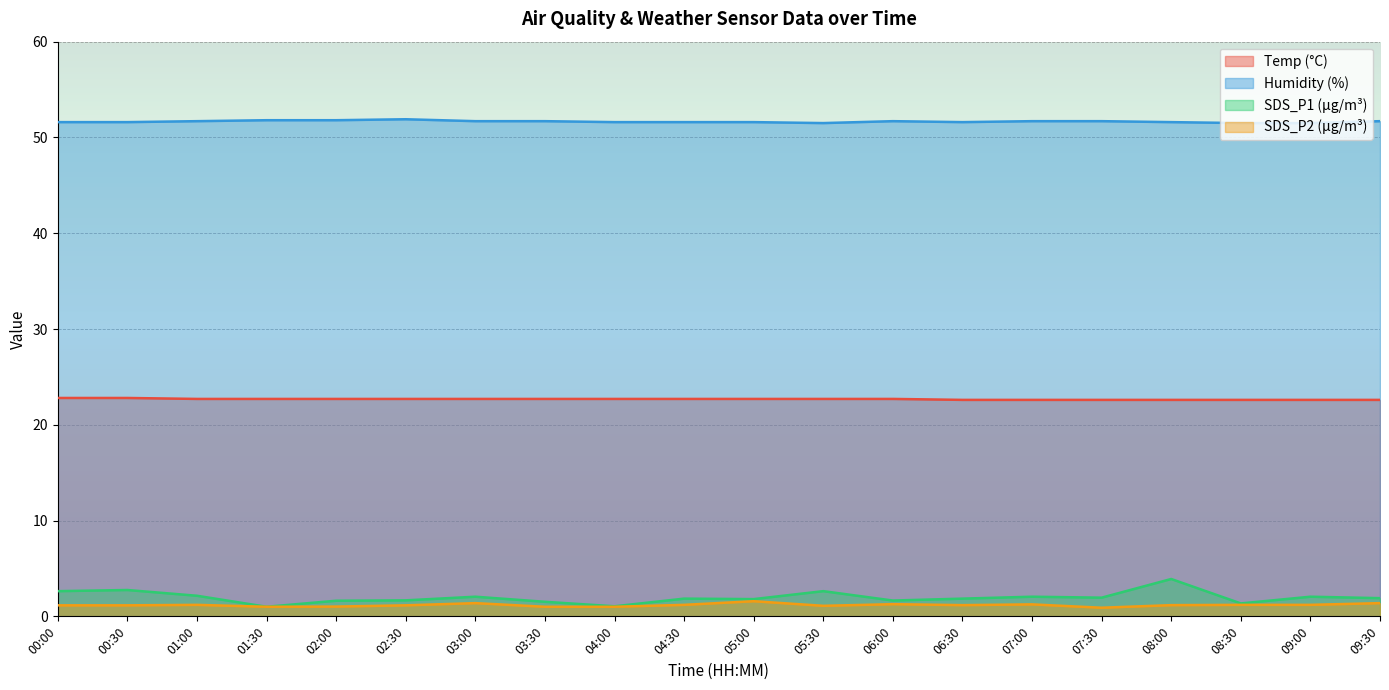

What is the difference between the second highest and minimum values in the SDS_P2 series?

0.5